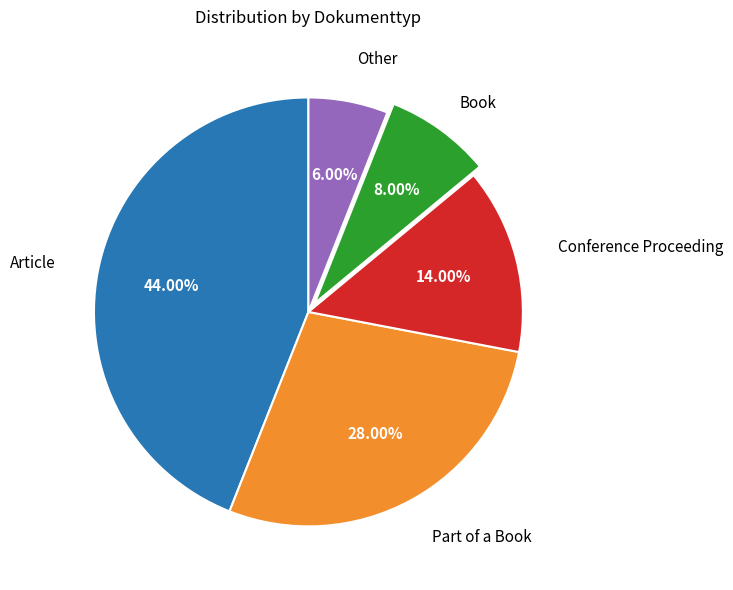

Is there any slice that represents more than half of the pie?

No